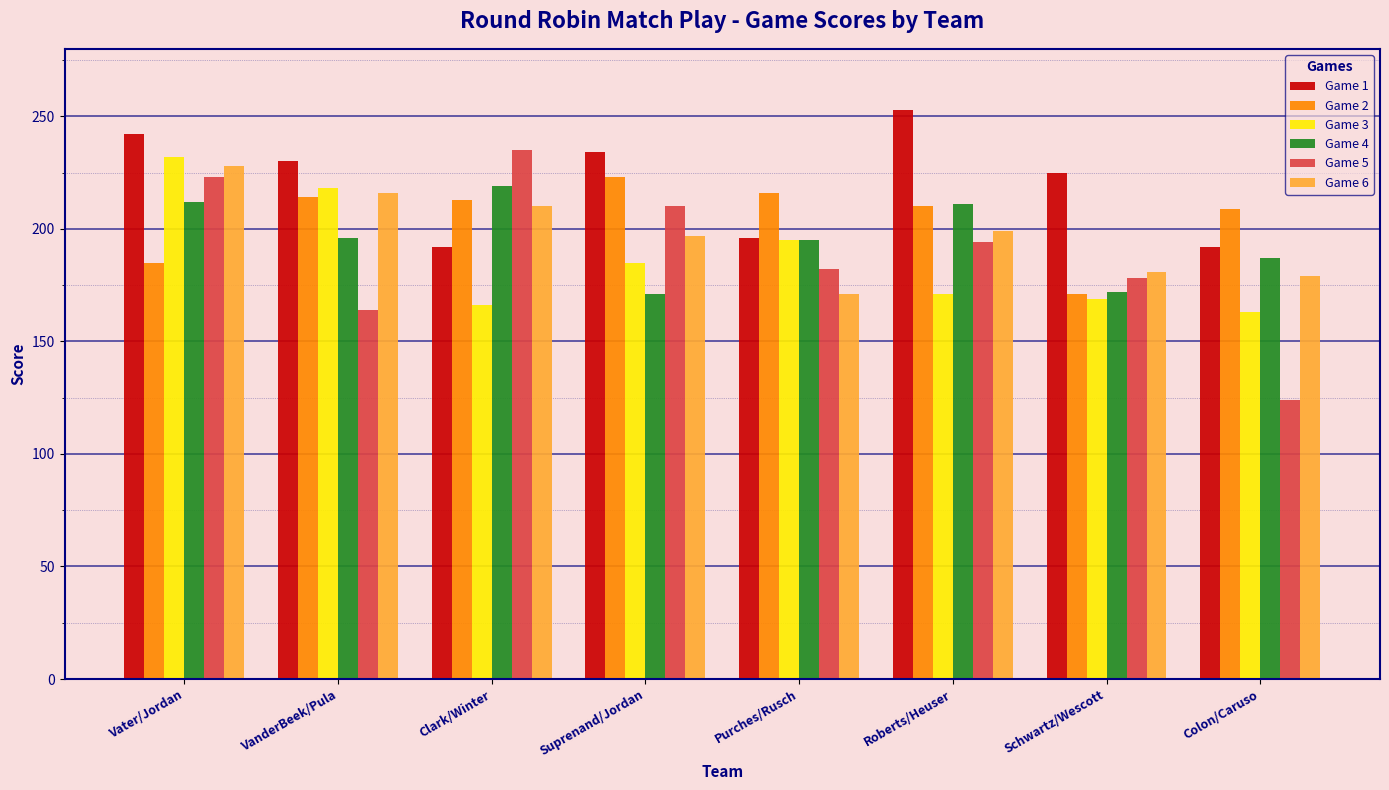

What is the total value across all series at Purches/Rusch?

1155